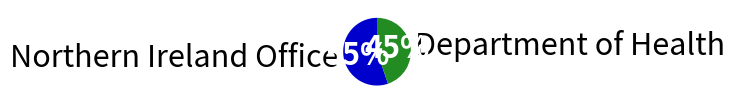

To the nearest percent, what is the average slice percentage?

50%